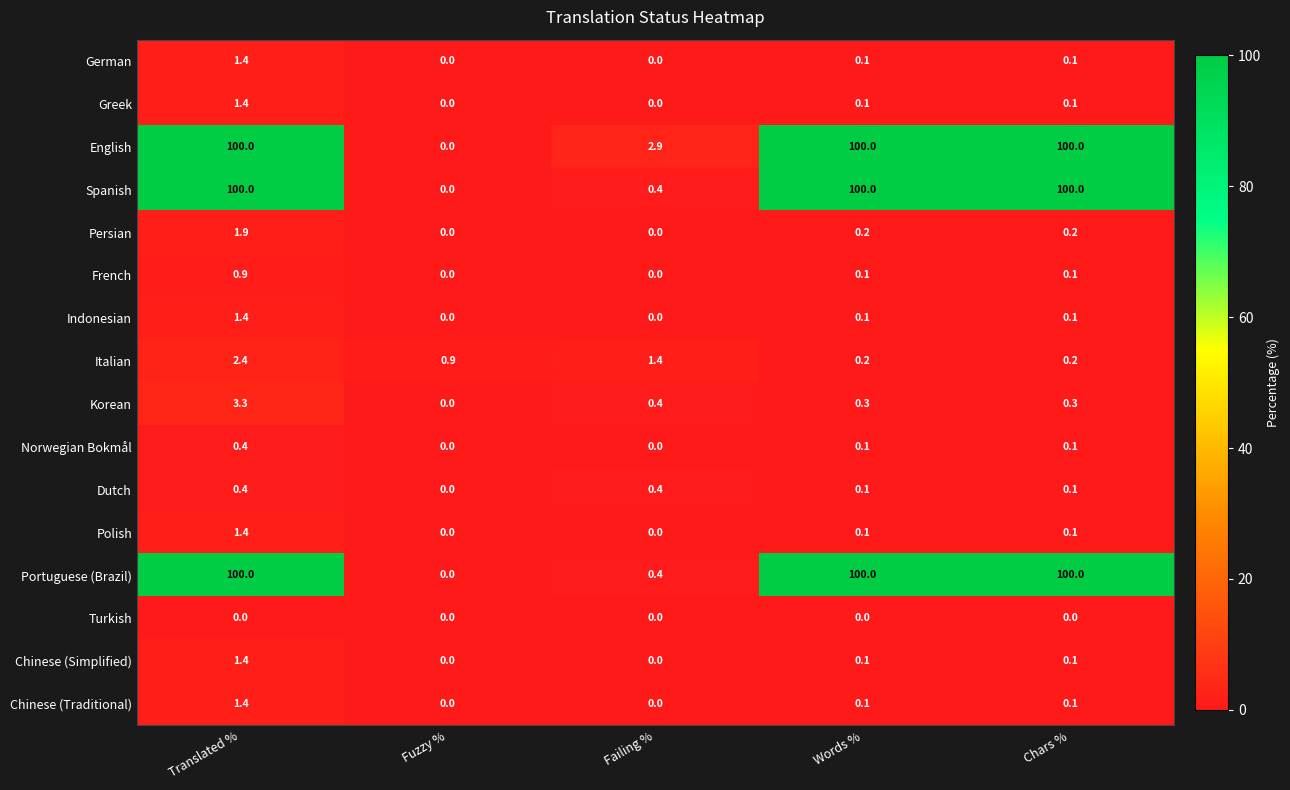

What is the difference between the highest and lowest values at Failing %?

2.9